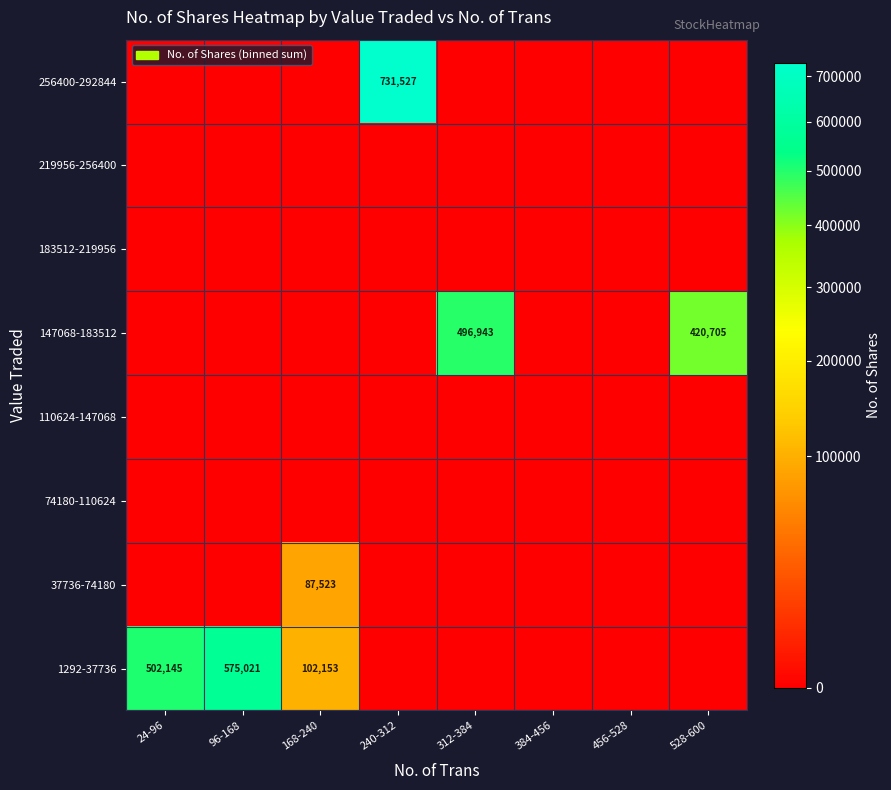

Which label corresponds to the smallest value in the chart?

240-312